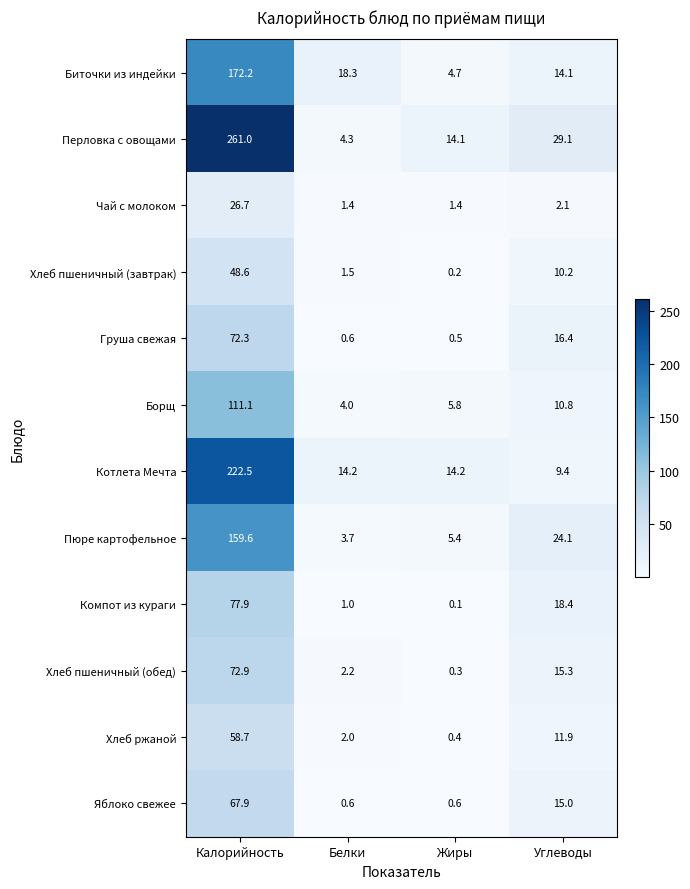

What is the difference between the second highest and second lowest values in the Яблоко свежее series?

14.4